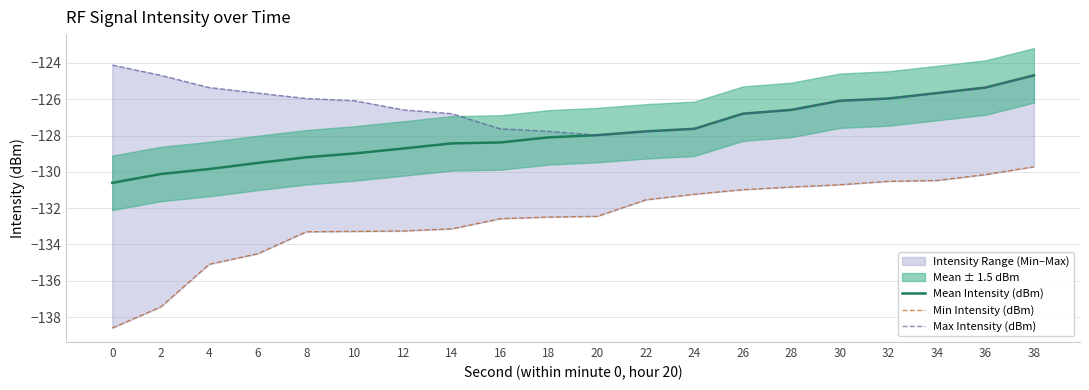

Reading left to right, list all the values displayed in this chart.

Mean Intensity (dBm): 0=-130.6	2=-130.1	4=-129.8	6=-129.5	8=-129.2	10=-129.0	12=-128.7	14=-128.4	16=-128.4	18=-128.1	20=-128.0	22=-127.8	24=-127.6	26=-126.8	28=-126.6	30=-126.1	32=-126.0	34=-125.7	36=-125.4	38=-124.7
Min Intensity (dBm): 0=-138.6	2=-137.4	4=-135.1	6=-134.5	8=-133.3	10=-133.3	12=-133.3	14=-133.1	16=-132.6	18=-132.5	20=-132.5	22=-131.5	24=-131.2	26=-131.0	28=-130.8	30=-130.7	32=-130.5	34=-130.5	36=-130.2	38=-129.7
Max Intensity (dBm): 0=-124.1	2=-124.7	4=-125.4	6=-125.7	8=-126.0	10=-126.1	12=-126.6	14=-126.8	16=-127.6	18=-127.8	20=-128.0	22=-127.8	24=-127.6	26=-126.8	28=-126.6	30=-126.1	32=-126.0	34=-125.7	36=-125.4	38=-124.7